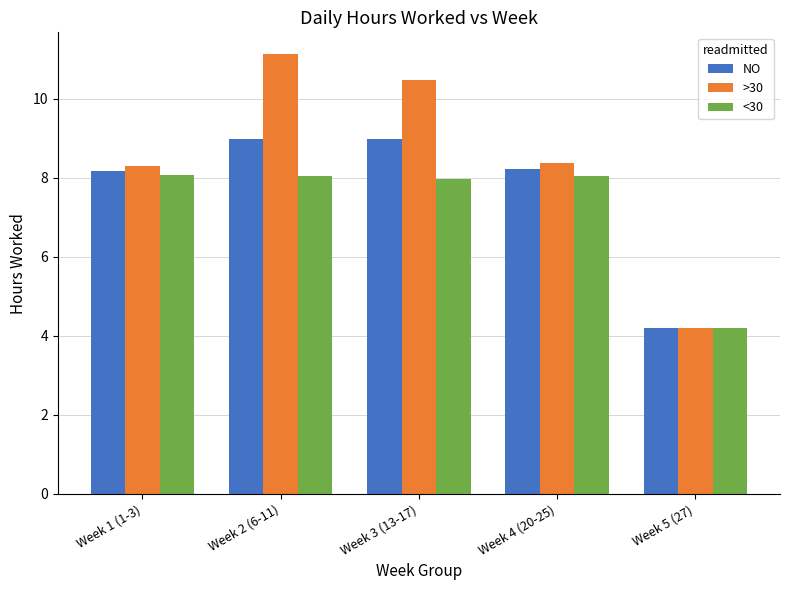

Rank the series by their average value, from lowest to highest.

<30, NO, >30